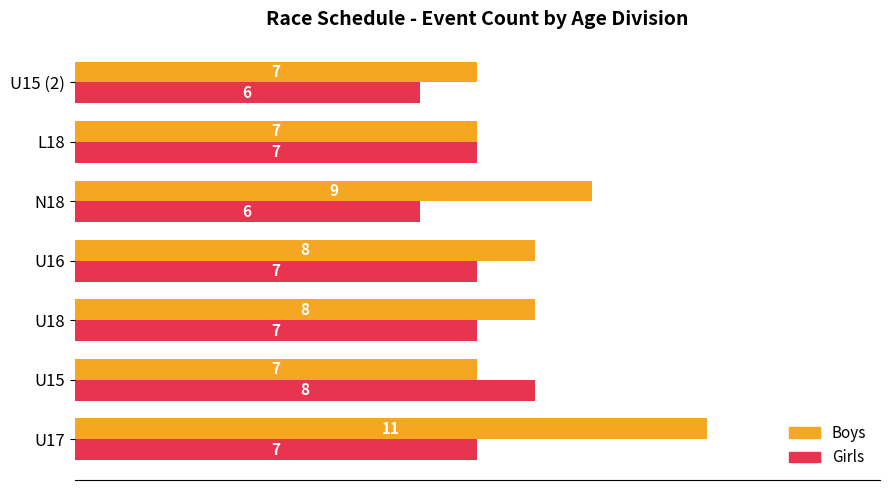

What is the smallest value displayed?

6